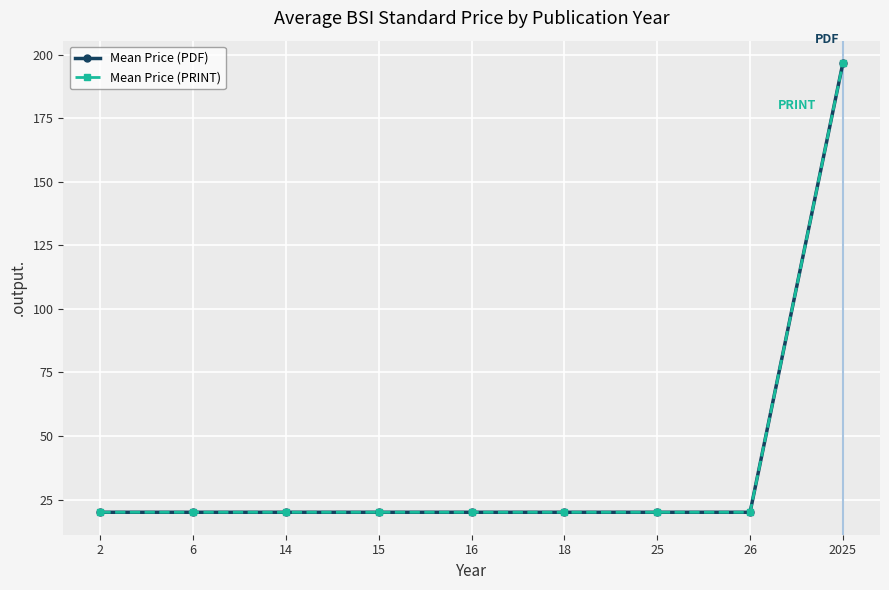

Does the chart have visible grid lines?

Yes